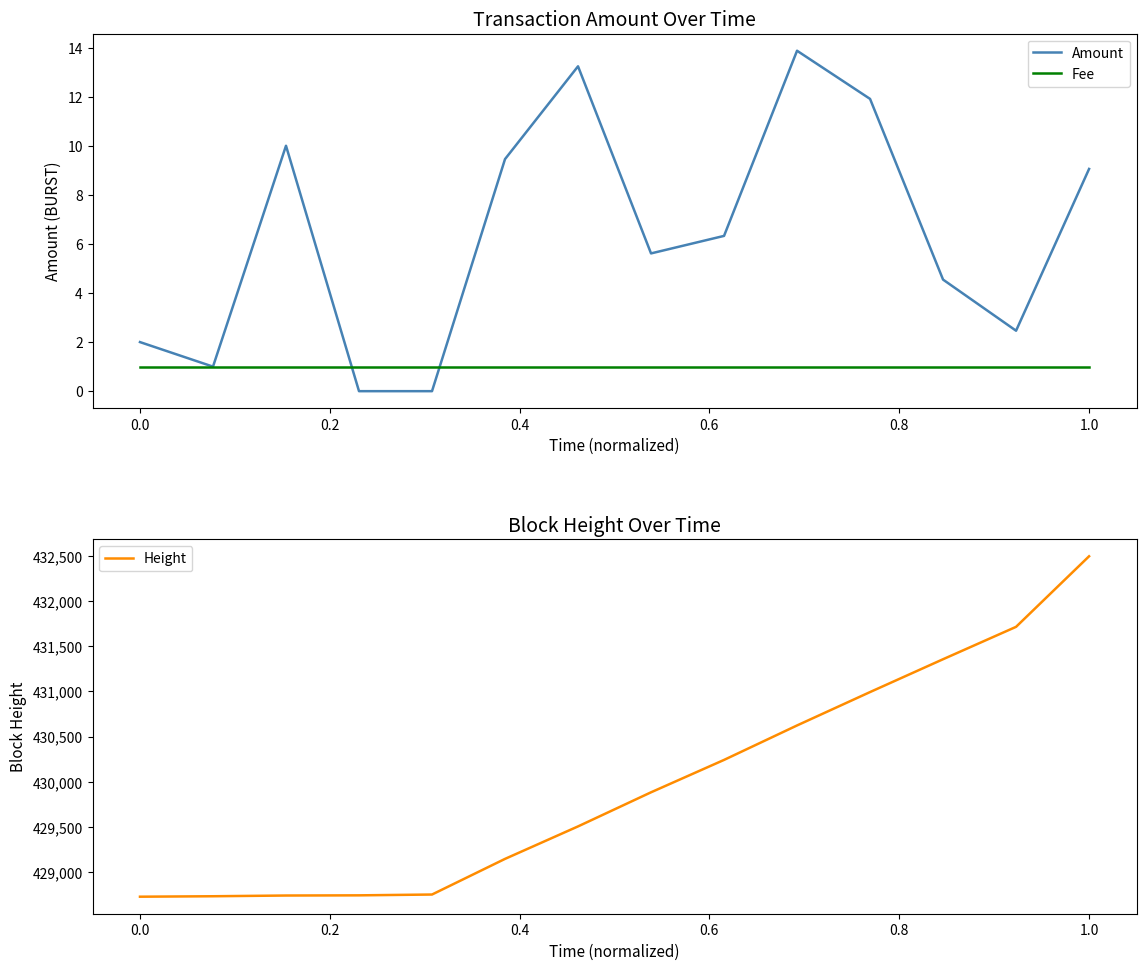

The Amount series shows 2.0 at 0.0. True or false?

True